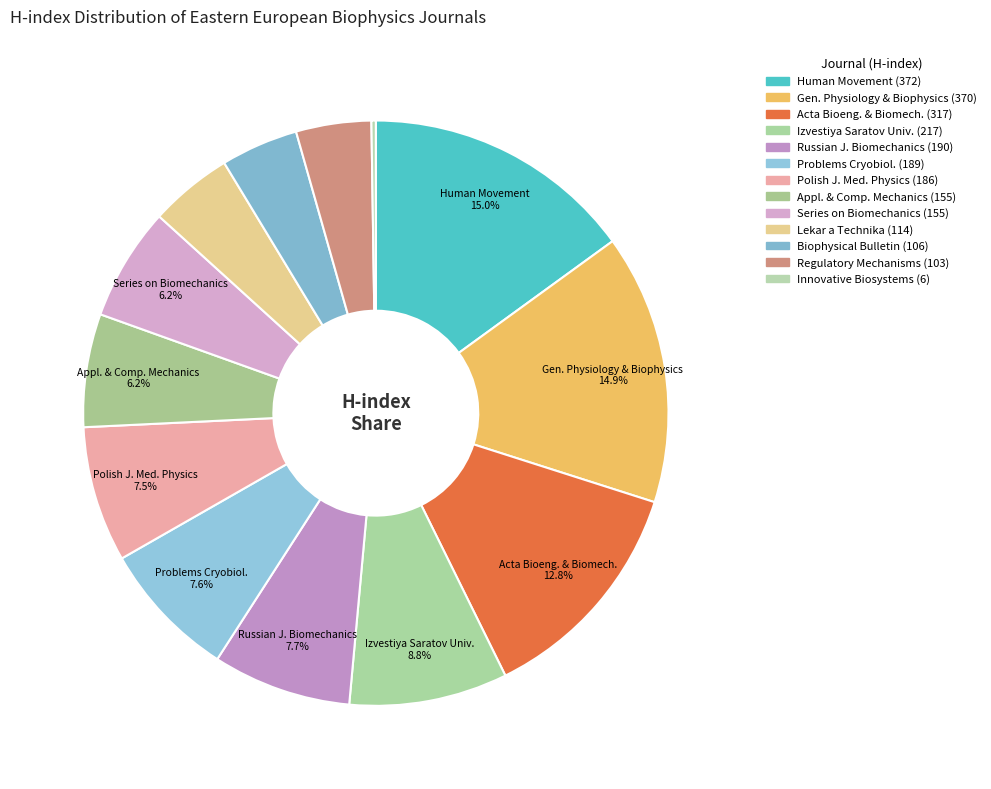

How many segments does this pie chart have?

13